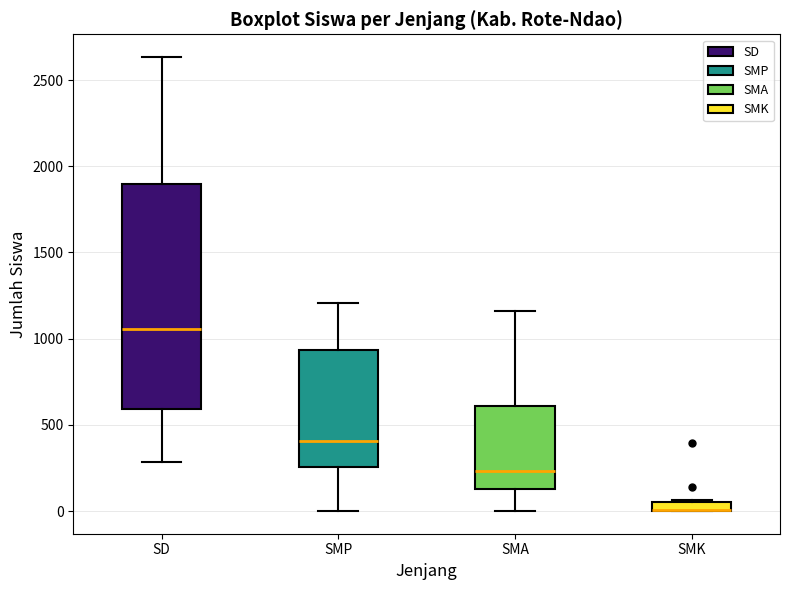

Where does the lower whisker of the box for SD end on the y-axis? The values are not printed on the chart, so give them approximately, as read against the axis.

300